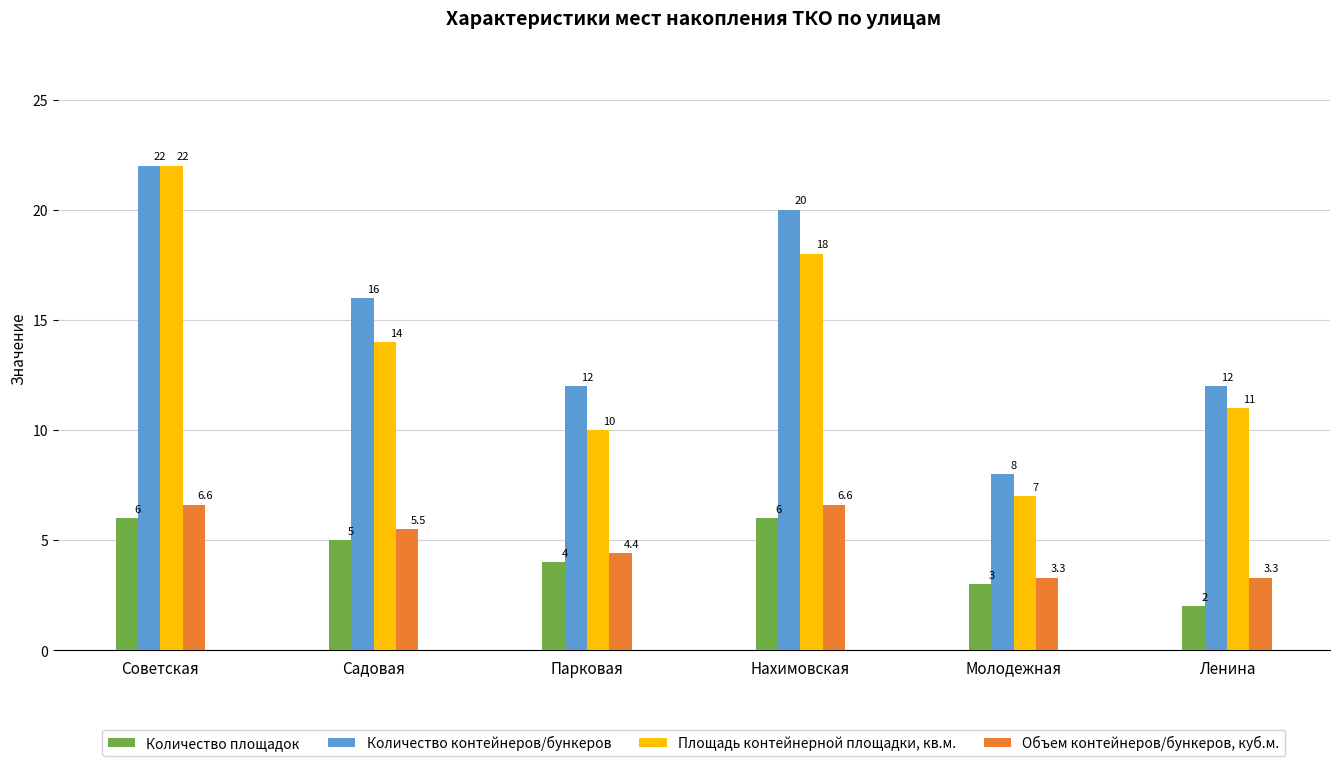

Reading left to right, extract all data points from this chart.

Количество площадок: Советская=6.0	Садовая=5.0	Парковая=4.0	Нахимовская=6.0	Молодежная=3.0	Ленина=2.0
Количество контейнеров/бункеров: Советская=22.0	Садовая=16.0	Парковая=12.0	Нахимовская=20.0	Молодежная=8.0	Ленина=12.0
Площадь контейнерной площадки, кв.м.: Советская=22.0	Садовая=14.0	Парковая=10.0	Нахимовская=18.0	Молодежная=7.0	Ленина=11.0
Объем контейнеров/бункеров, куб.м.: Советская=6.6	Садовая=5.5	Парковая=4.4	Нахимовская=6.6	Молодежная=3.3	Ленина=3.3